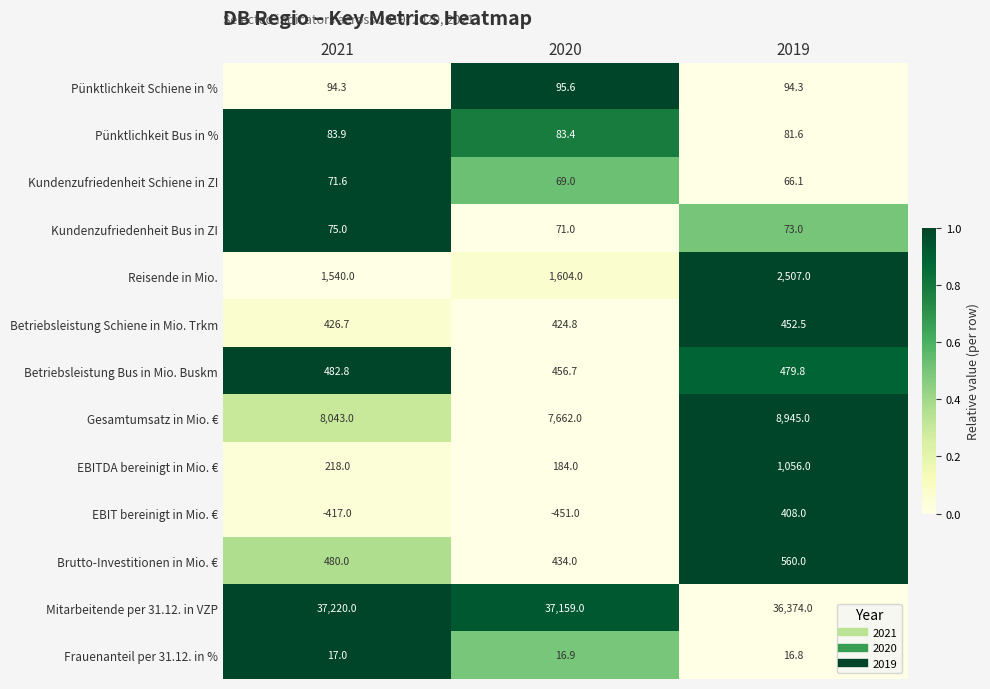

Count the number of data series in this chart.

13